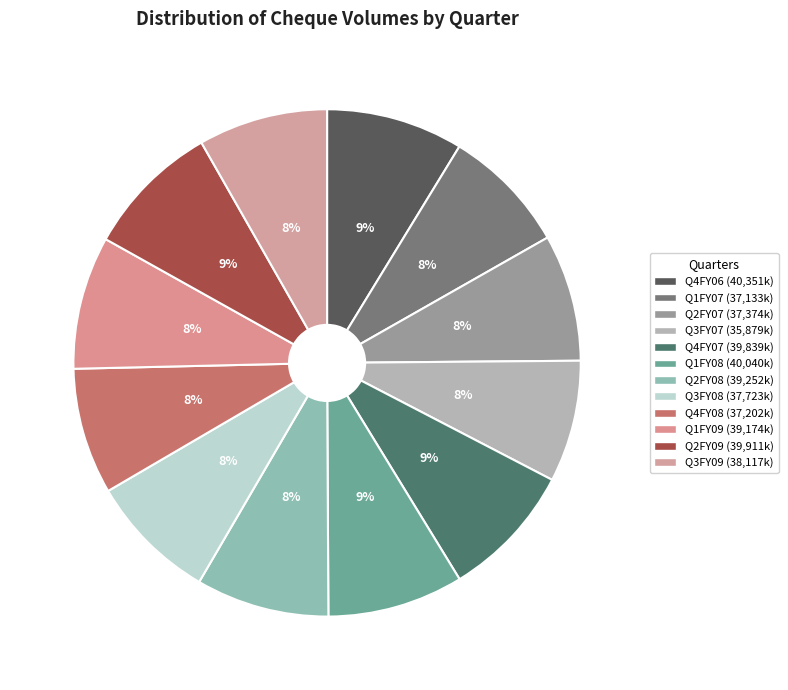

Count the number of slices in the pie.

12